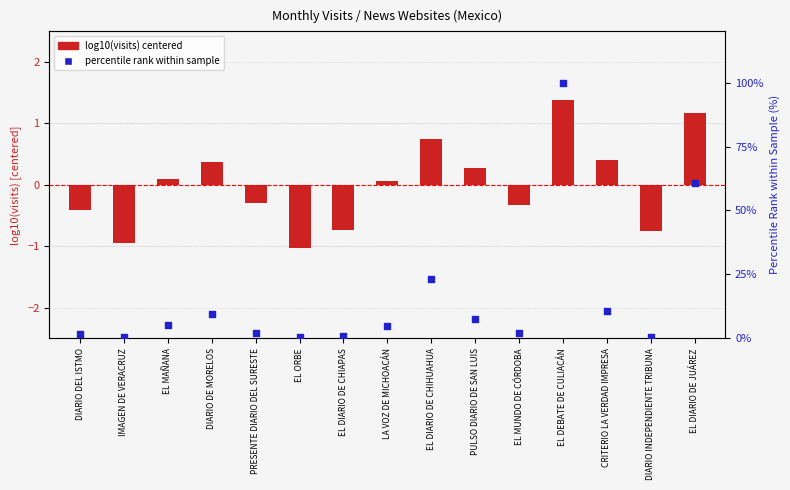

Which series reaches the minimum Y coordinate?

log10(visits) centered